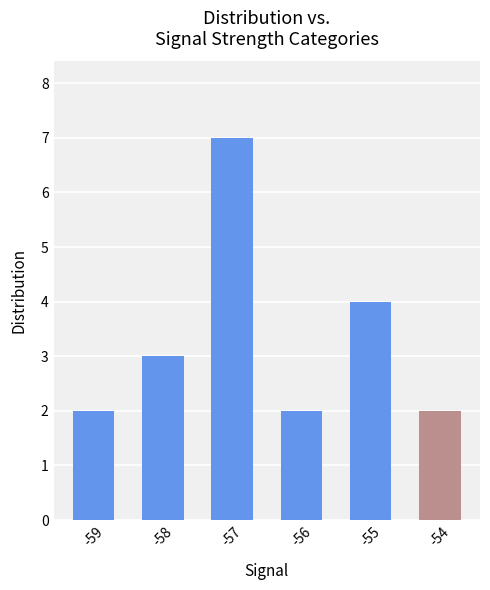

What is the change in value from -58 to -55?

+1